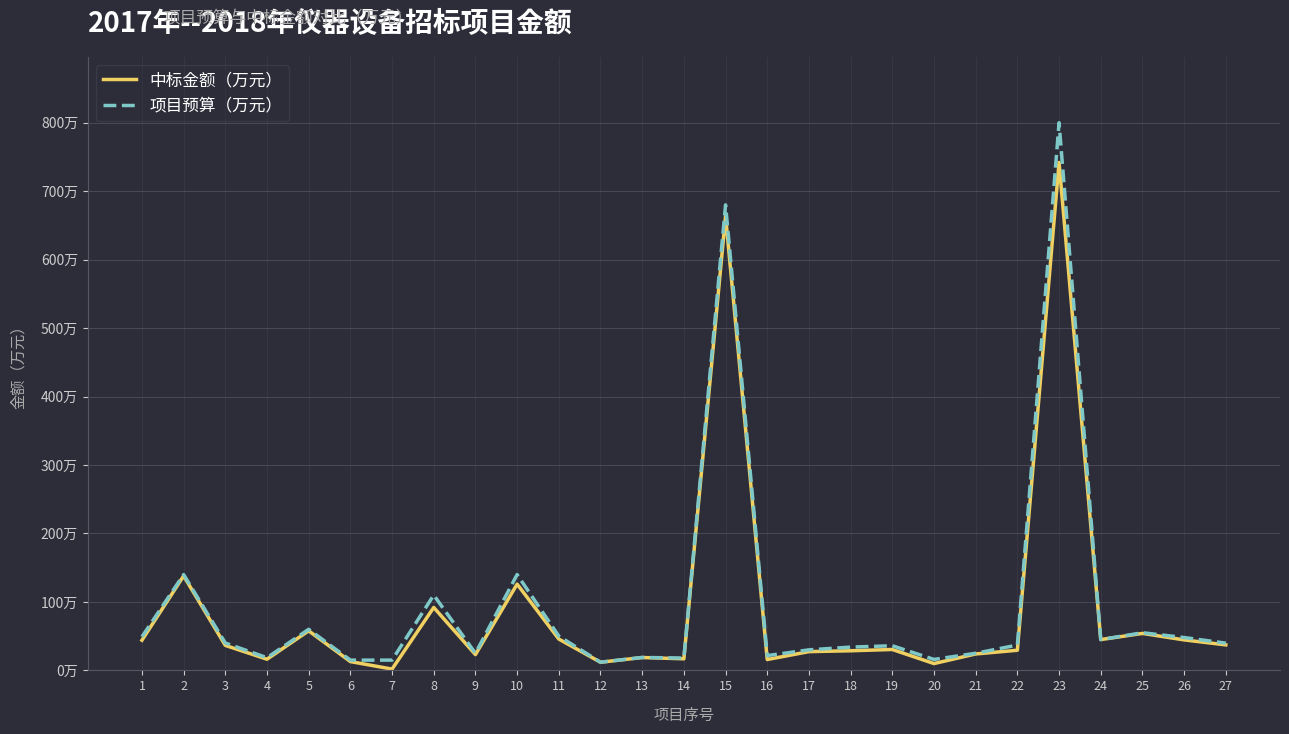

At which category is the sum across all series the highest?

23